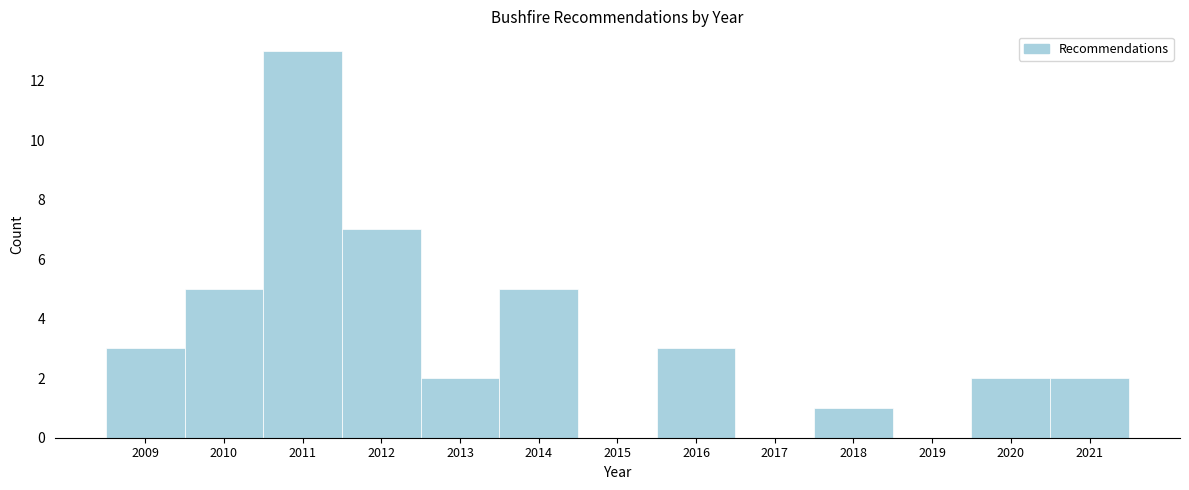

Reading right to left, extract all data points from this chart.

2021=2	2020=2	2019=0	2018=1	2017=0	2016=3	2015=0	2014=5	2013=2	2012=7	2011=13	2010=5	2009=3